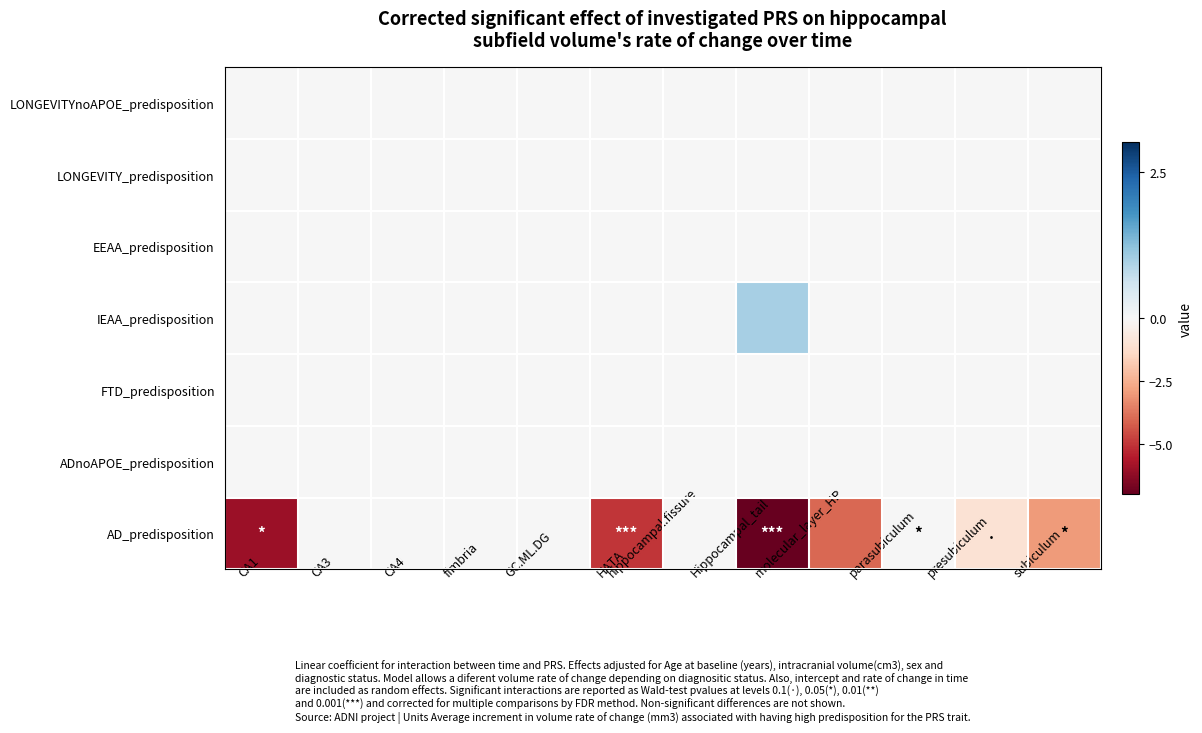

At how many categories does at least one series exceed -2?

12